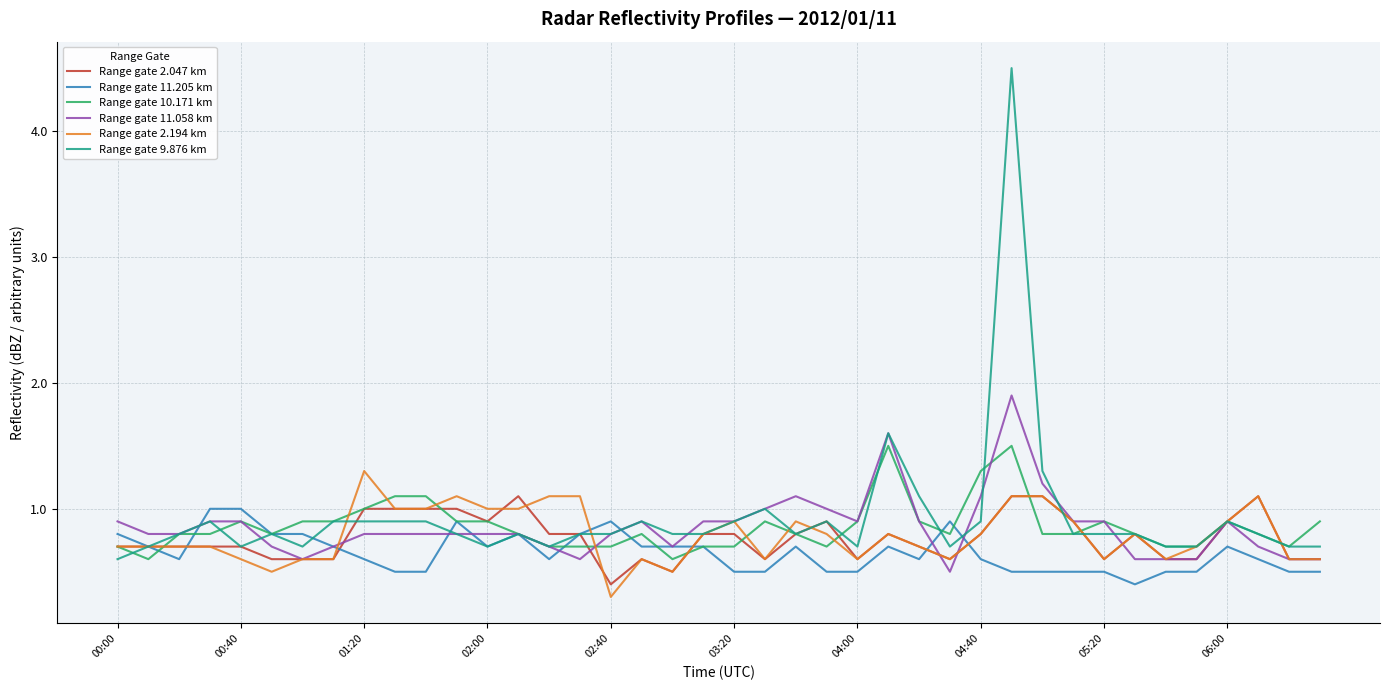

Reading right to left, extract all data points from this chart.

Range gate 2.047 km: 0.6	0.6	1.1	0.9	0.6	0.6	0.8	0.6	0.9	1.1	1.1	0.8	0.6	0.7	0.8	0.6	0.9	0.8	0.6	0.8	0.8	0.5	0.6	0.4	0.8	0.8	1.1	0.9	1.0	1.0	1.0	1.0	0.6	0.6	0.6	0.7	0.7	0.7	0.7	0.7
Range gate 11.205 km: 0.5	0.5	0.6	0.7	0.5	0.5	0.4	0.5	0.5	0.5	0.5	0.6	0.9	0.6	0.7	0.5	0.5	0.7	0.5	0.5	0.7	0.7	0.7	0.9	0.8	0.6	0.8	0.7	0.9	0.5	0.5	0.6	0.7	0.8	0.8	1.0	1.0	0.6	0.7	0.8
Range gate 10.171 km: 0.9	0.7	0.8	0.9	0.7	0.7	0.8	0.9	0.8	0.8	1.5	1.3	0.8	0.9	1.5	0.9	0.7	0.8	0.9	0.7	0.7	0.6	0.8	0.7	0.7	0.7	0.8	0.9	0.9	1.1	1.1	1.0	0.9	0.9	0.8	0.9	0.8	0.8	0.6	0.7
Range gate 11.058 km: 0.6	0.6	0.7	0.9	0.6	0.6	0.6	0.9	0.9	1.2	1.9	1.1	0.5	0.9	1.6	0.9	1.0	1.1	1.0	0.9	0.9	0.7	0.9	0.8	0.6	0.7	0.8	0.8	0.8	0.8	0.8	0.8	0.7	0.6	0.7	0.9	0.9	0.8	0.8	0.9
Range gate 2.194 km: 0.6	0.6	1.1	0.9	0.7	0.6	0.8	0.6	0.9	1.1	1.1	0.8	0.6	0.7	0.8	0.6	0.8	0.9	0.6	0.9	0.8	0.5	0.6	0.3	1.1	1.1	1.0	1.0	1.1	1.0	1.0	1.3	0.6	0.6	0.5	0.6	0.7	0.7	0.7	0.7
Range gate 9.876 km: 0.7	0.7	0.8	0.9	0.7	0.7	0.8	0.8	0.8	1.3	4.5	0.9	0.7	1.1	1.6	0.7	0.9	0.8	1.0	0.9	0.8	0.8	0.9	0.8	0.8	0.7	0.8	0.7	0.8	0.9	0.9	0.9	0.9	0.7	0.8	0.7	0.9	0.8	0.7	0.6